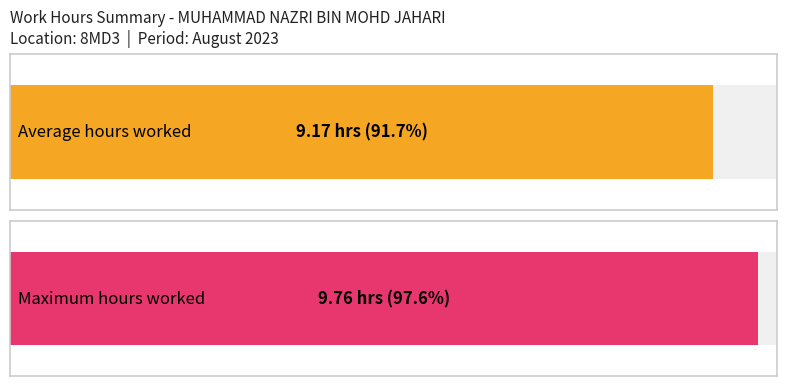

What is the greatest value displayed?

9.8